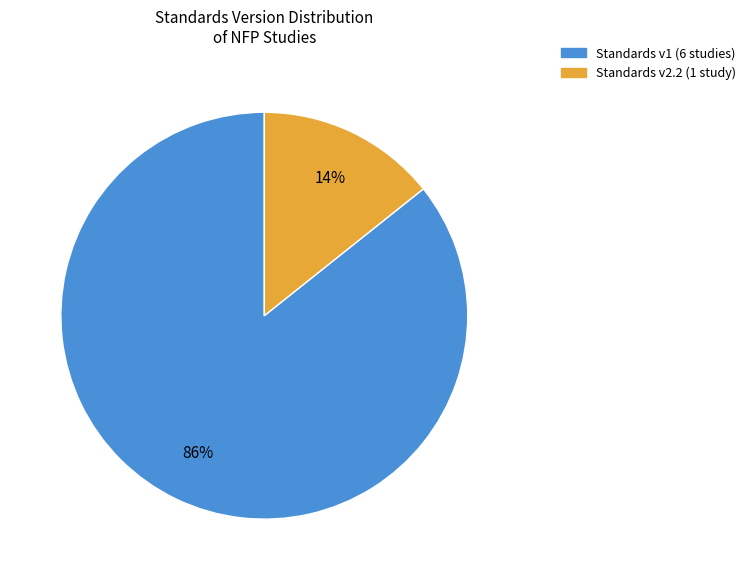

Does any single category account for the majority?

Yes